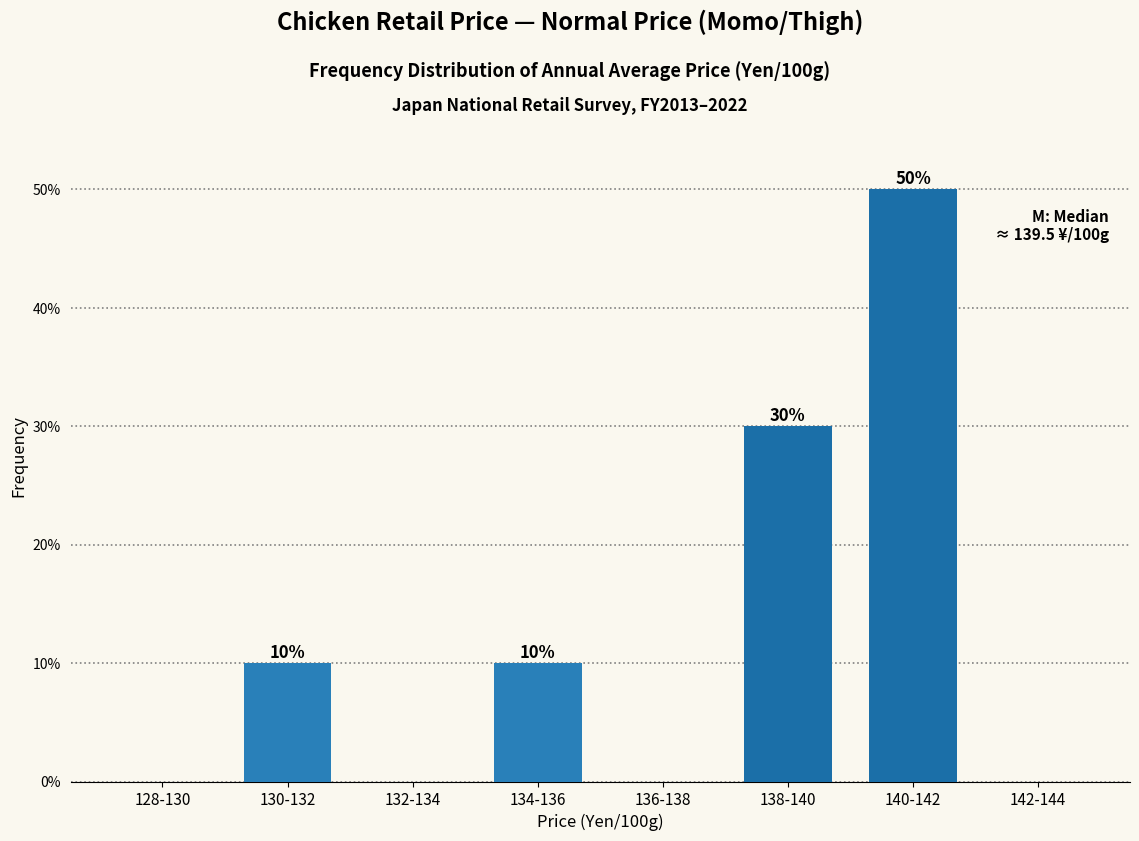

Reading left to right, list all the values displayed in this chart.

128-130=0	130-132=10	132-134=0	134-136=10	136-138=0	138-140=30	140-142=50	142-144=0